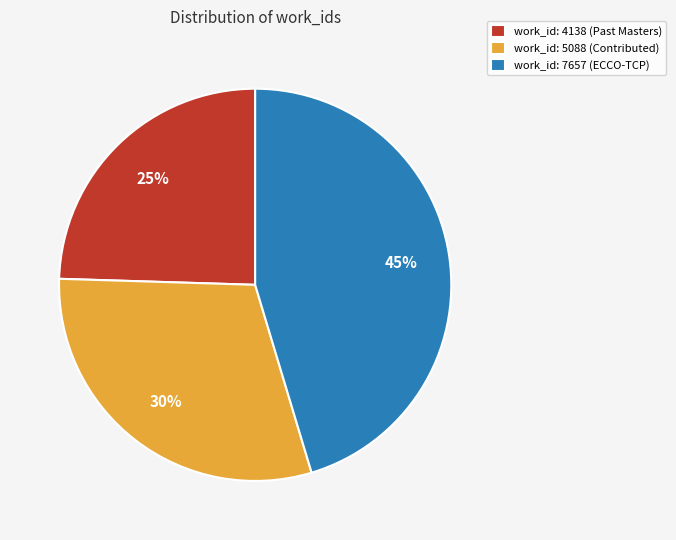

Which slice is the largest?

work_id: 7657 (ECCO-TCP)